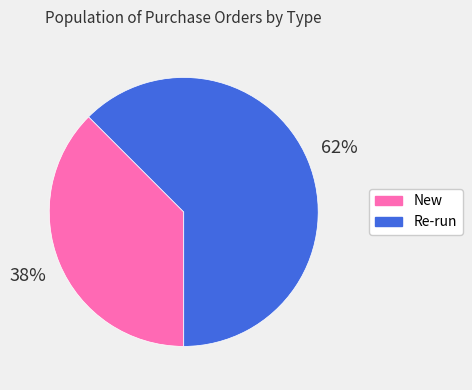

To the nearest percent, what is the combined percentage of New and Re-run?

100%